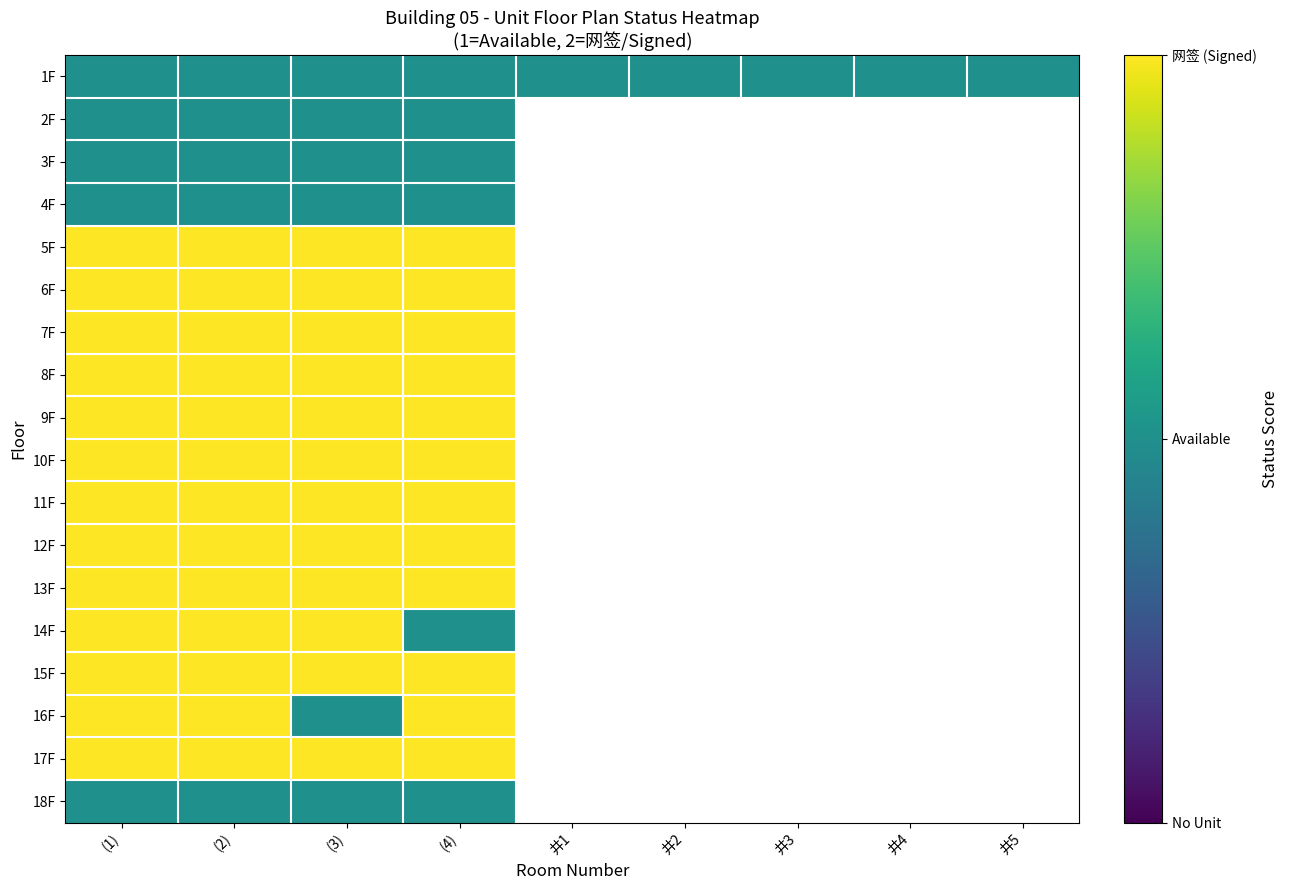

List the series in order of their peak value, lowest first.

1F, 2F, 3F, 4F, 18F, 5F, 6F, 7F, 8F, 9F, 10F, 11F, 12F, 13F, 14F, 15F, 16F, 17F